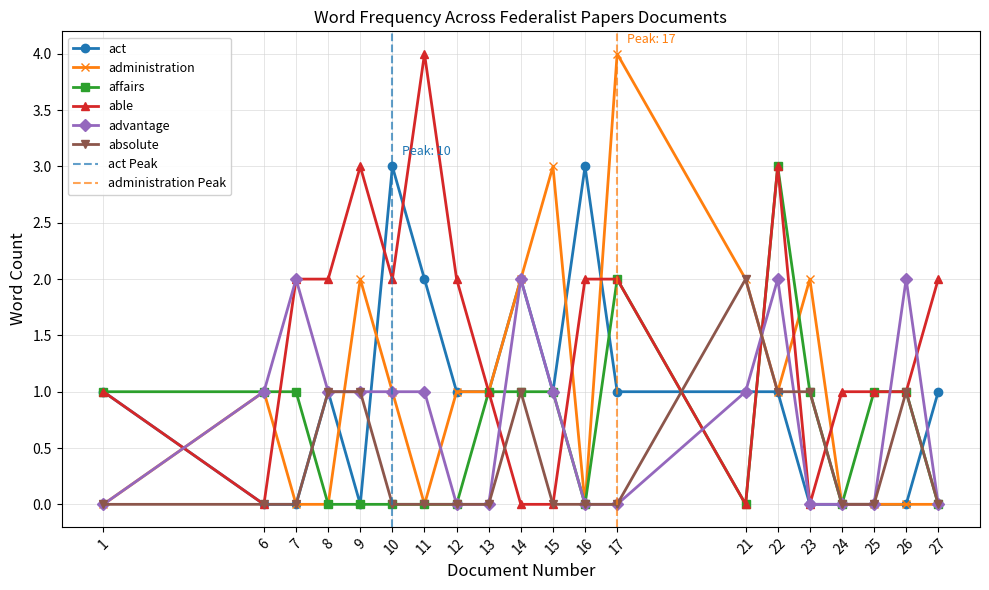

What is the total value across all series at 17?

9